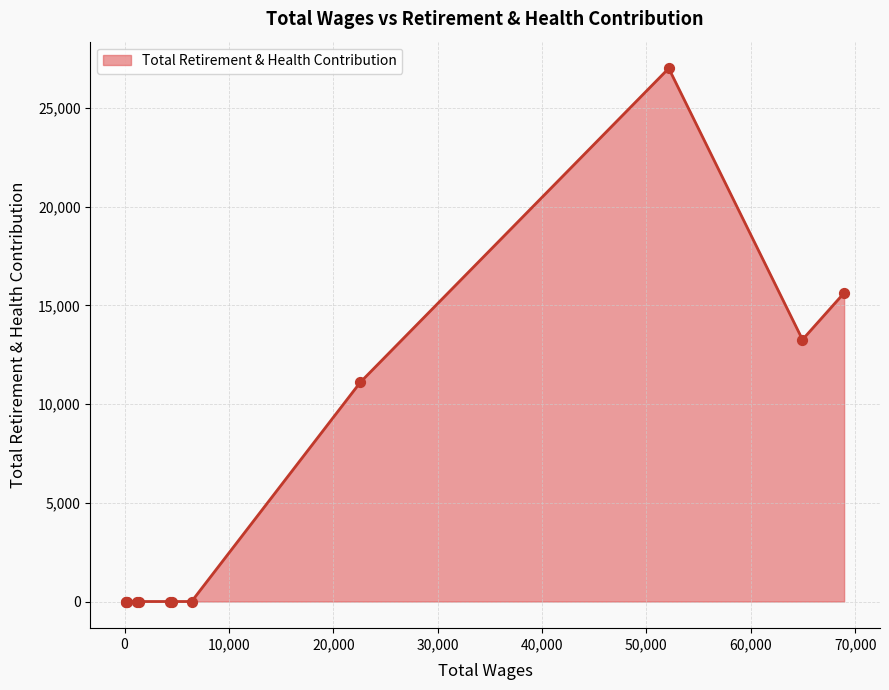

How many lines are shown in the chart?

1